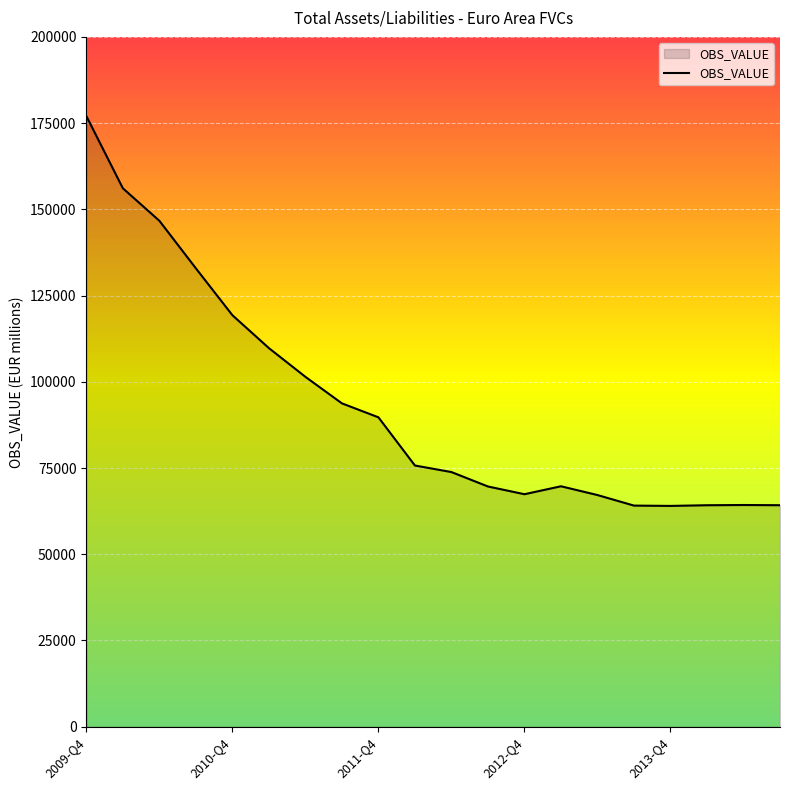

What is the minimum value shown in the chart?

64014